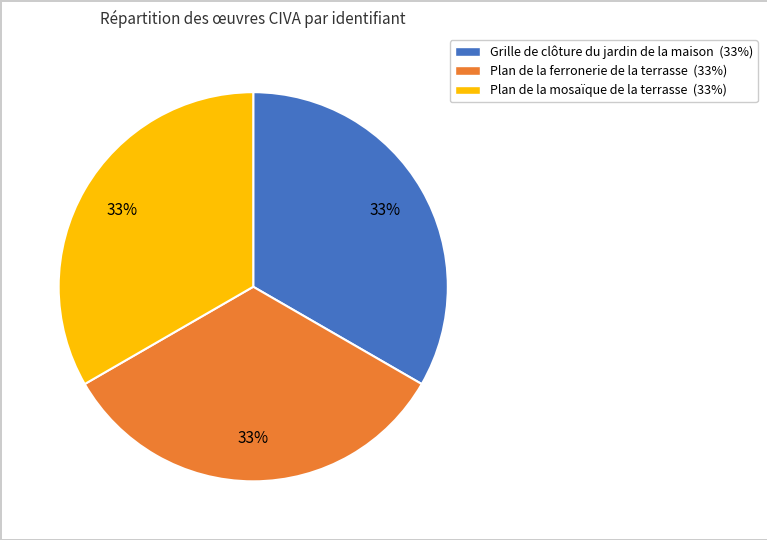

Is the sum of Plan de la ferronerie de la terrasse and Plan de la mosaïque de la terrasse greater than half?

Yes